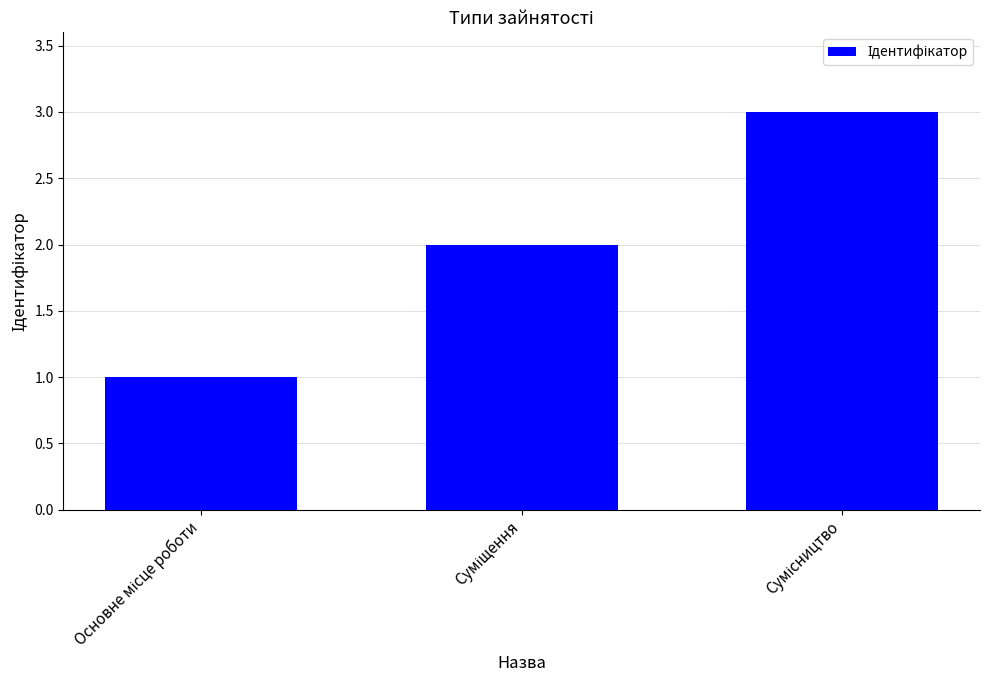

What is the greatest value displayed?

3